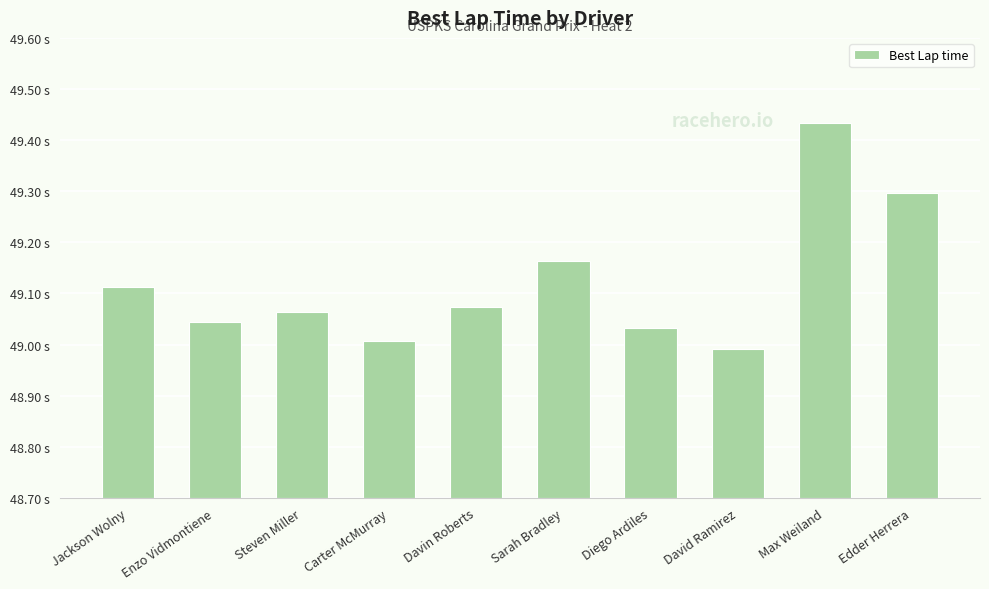

How many bars are there in total?

10